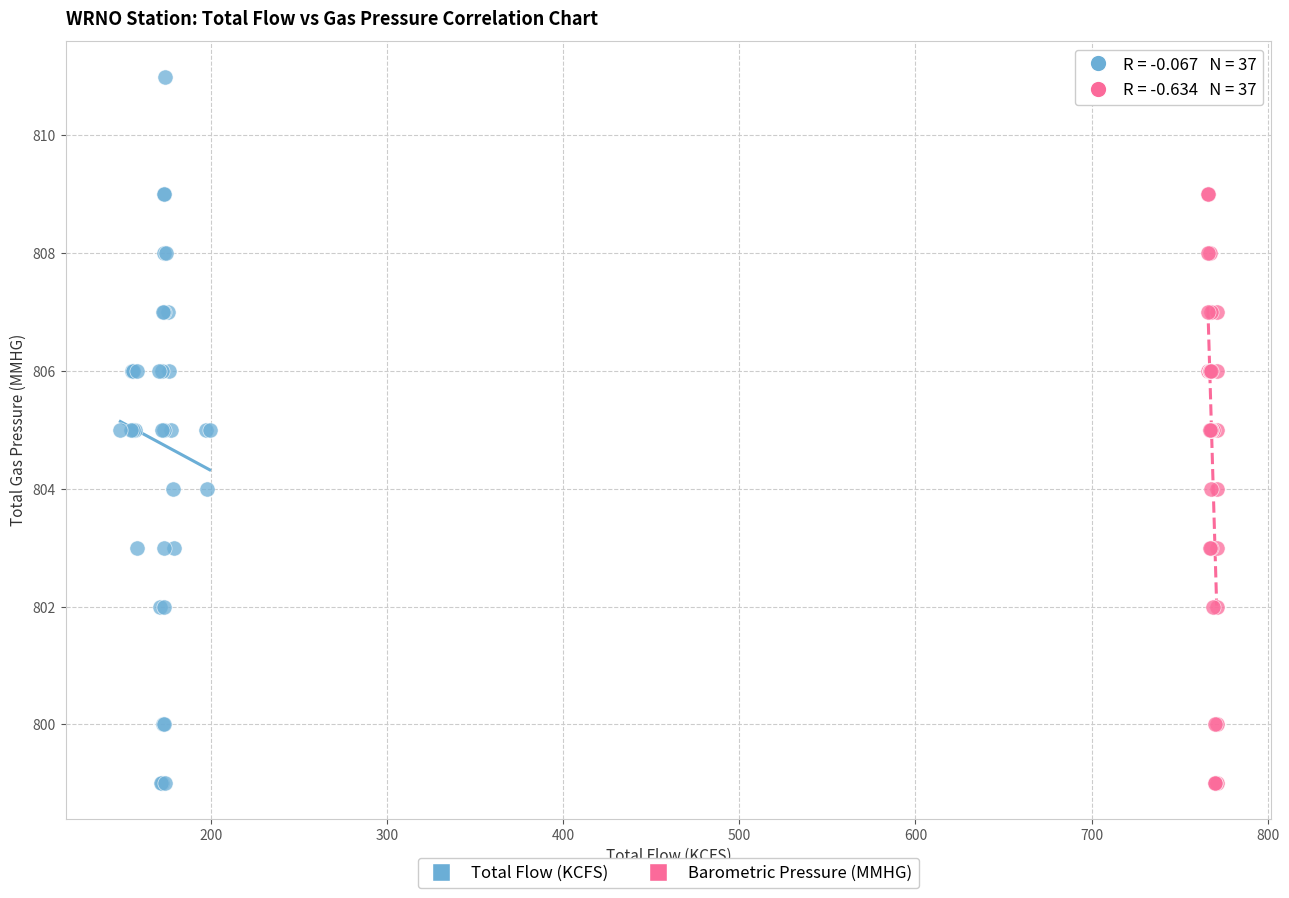

What are all the series names shown in the legend?

Total Flow (KCFS), Barometric Pressure (MMHG)